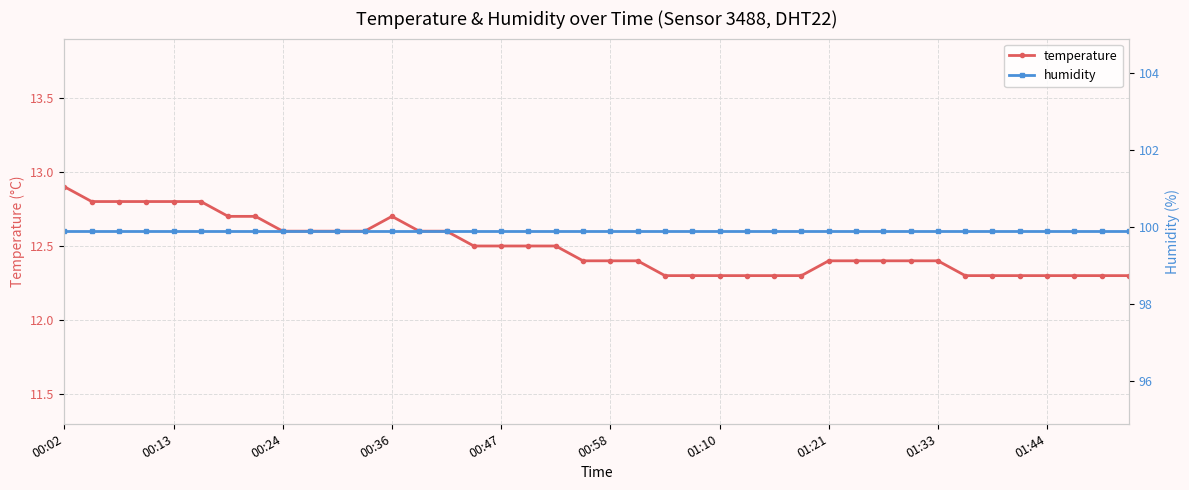

How many temperature values are between 12 and 13?

40